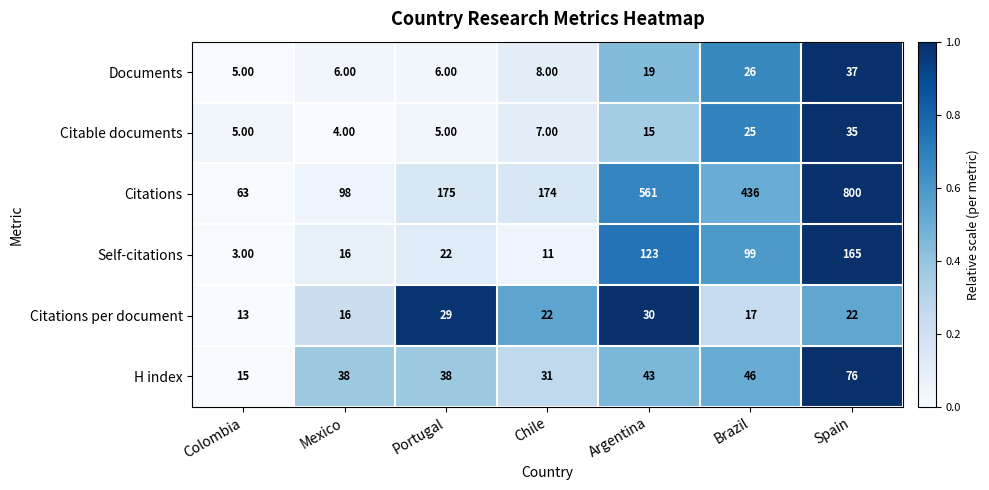

Which series has the largest total across all categories?

Citations